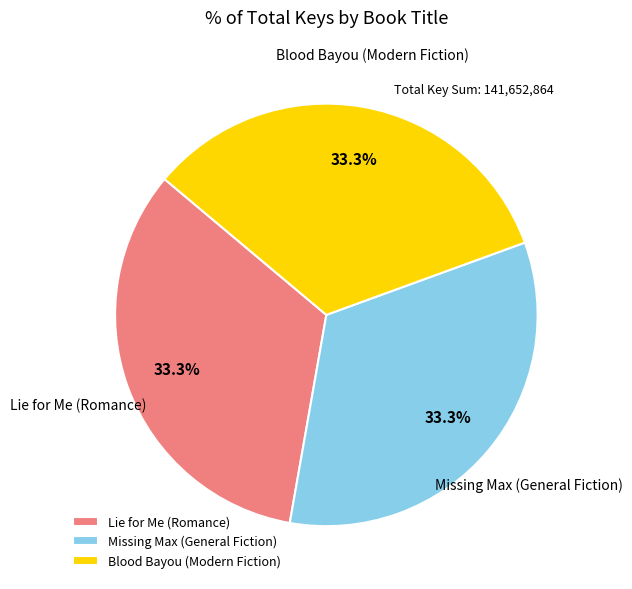

The Blood Bayou (Modern Fiction) slice represents 33% of the pie. True or false?

True